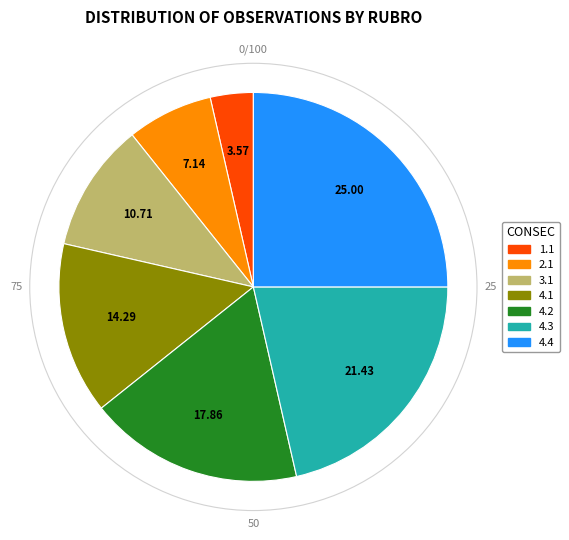

Do 2.1 and 3.1 together represent more than half of the pie?

No